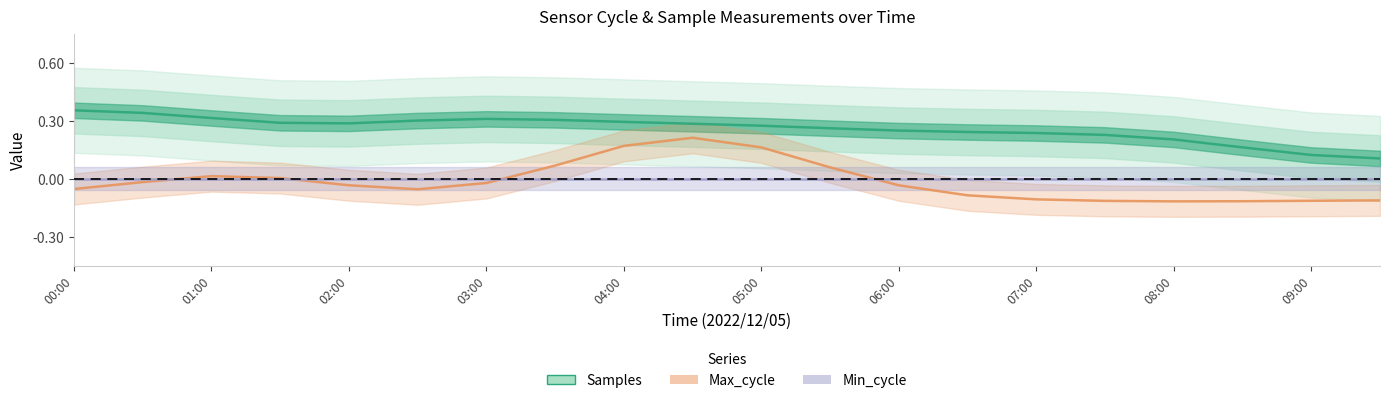

How many values in Max_cycle are above zero?

7